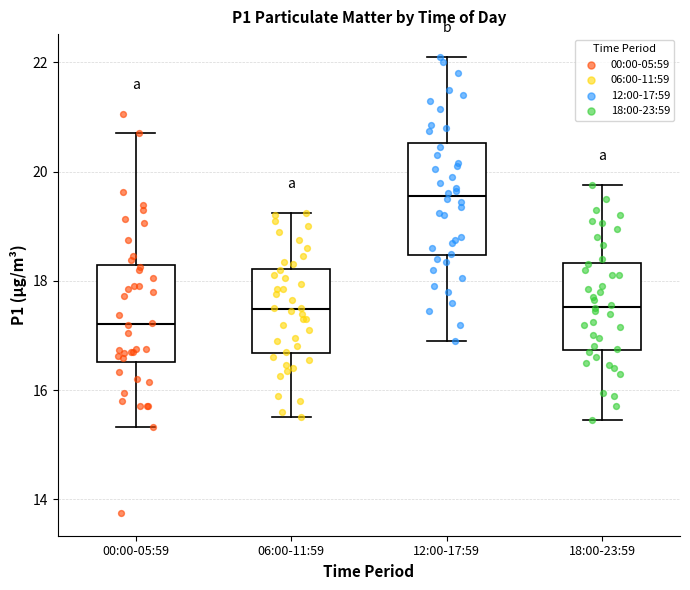

Which box is the tallest, from its lower edge to its upper edge?

12:00-17:59